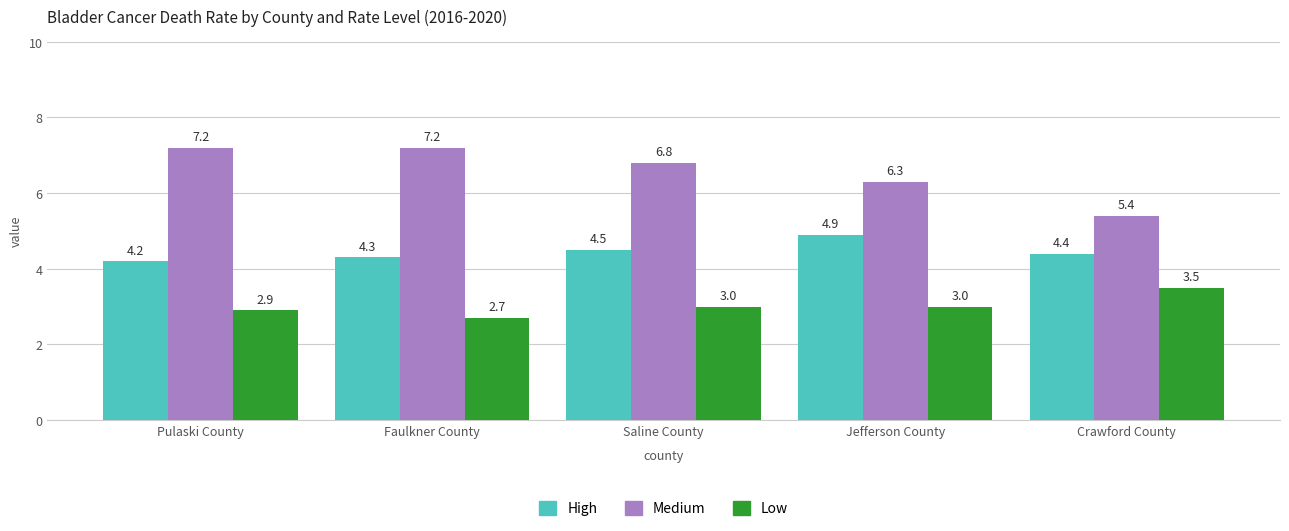

At how many categories does at least one series exceed 6?

4